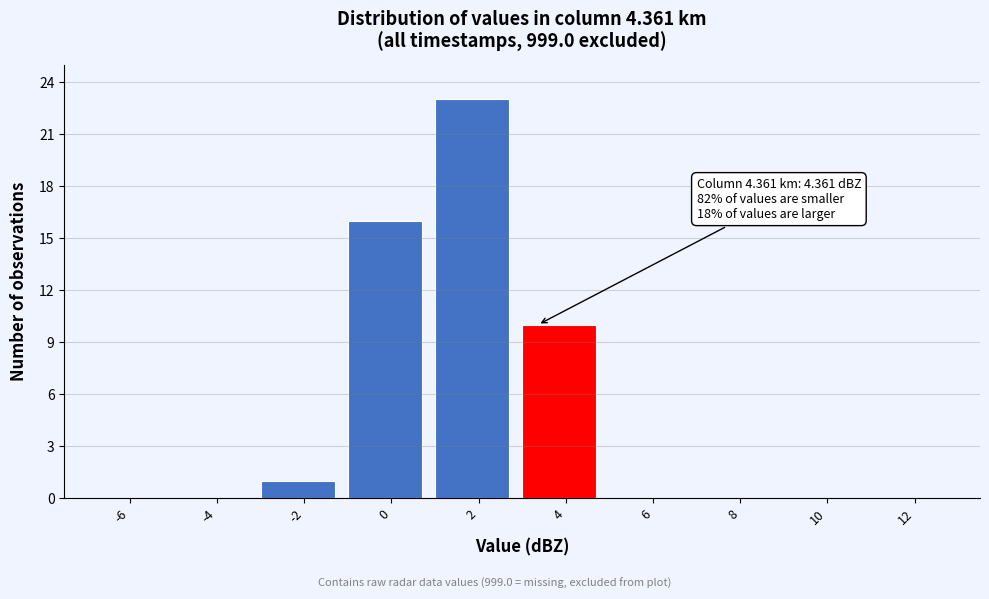

Reading left to right, list all the values displayed in this chart.

-6=0	-4=0	-2=1	0=16	2=23	4=10	6=0	8=0	10=0	12=0